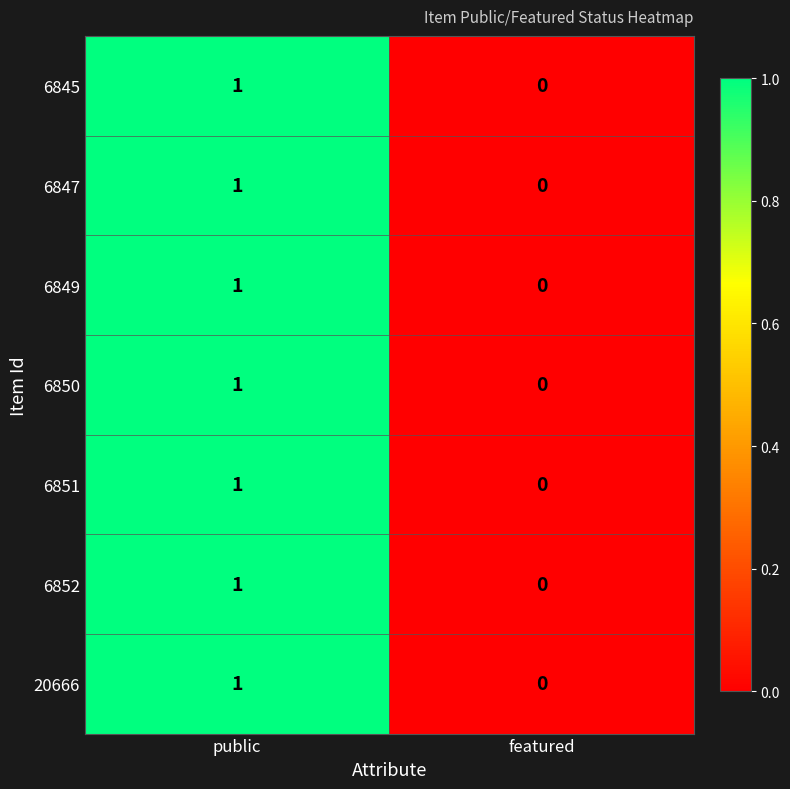

Reading left to right, list all the values displayed in this chart.

6845: 1	0
6847: 1	0
6849: 1	0
6850: 1	0
6851: 1	0
6852: 1	0
20666: 1	0